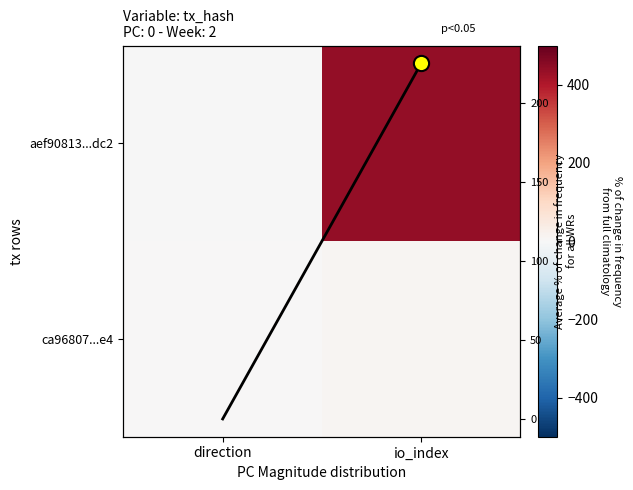

Which has a higher value, io_index or direction?

io_index